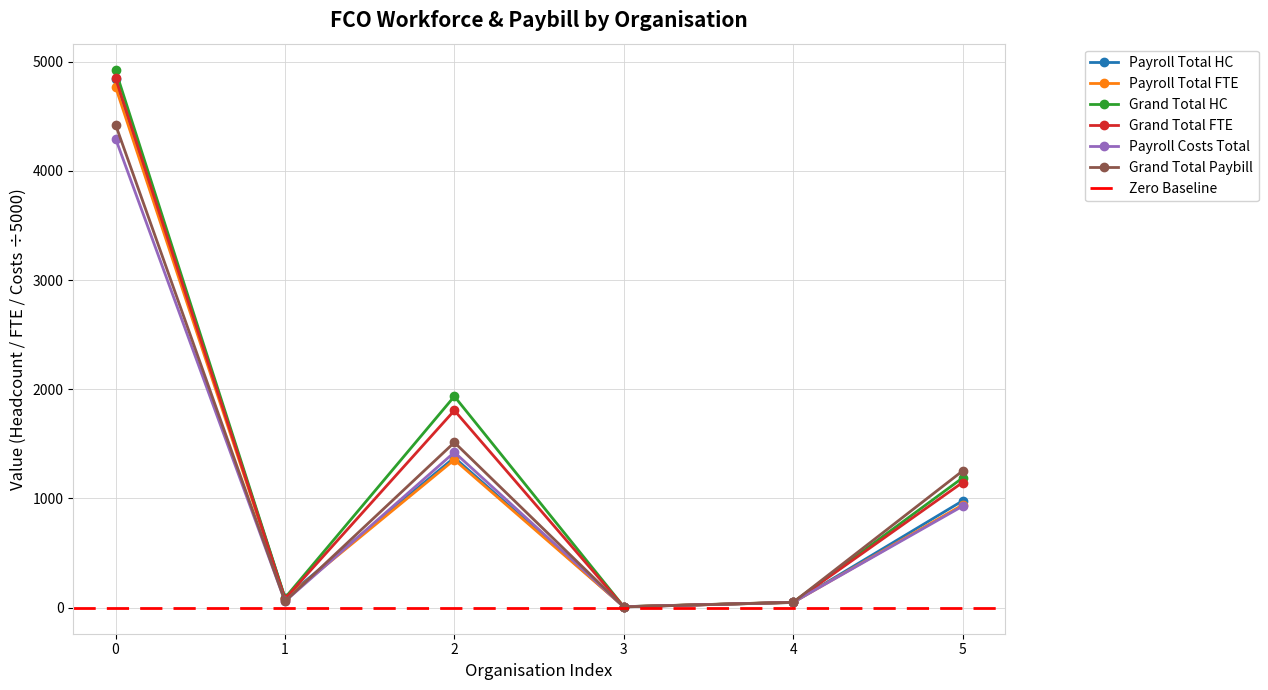

What is the minimum value for Grand Total (workforce numbers) Headcount?

7.5